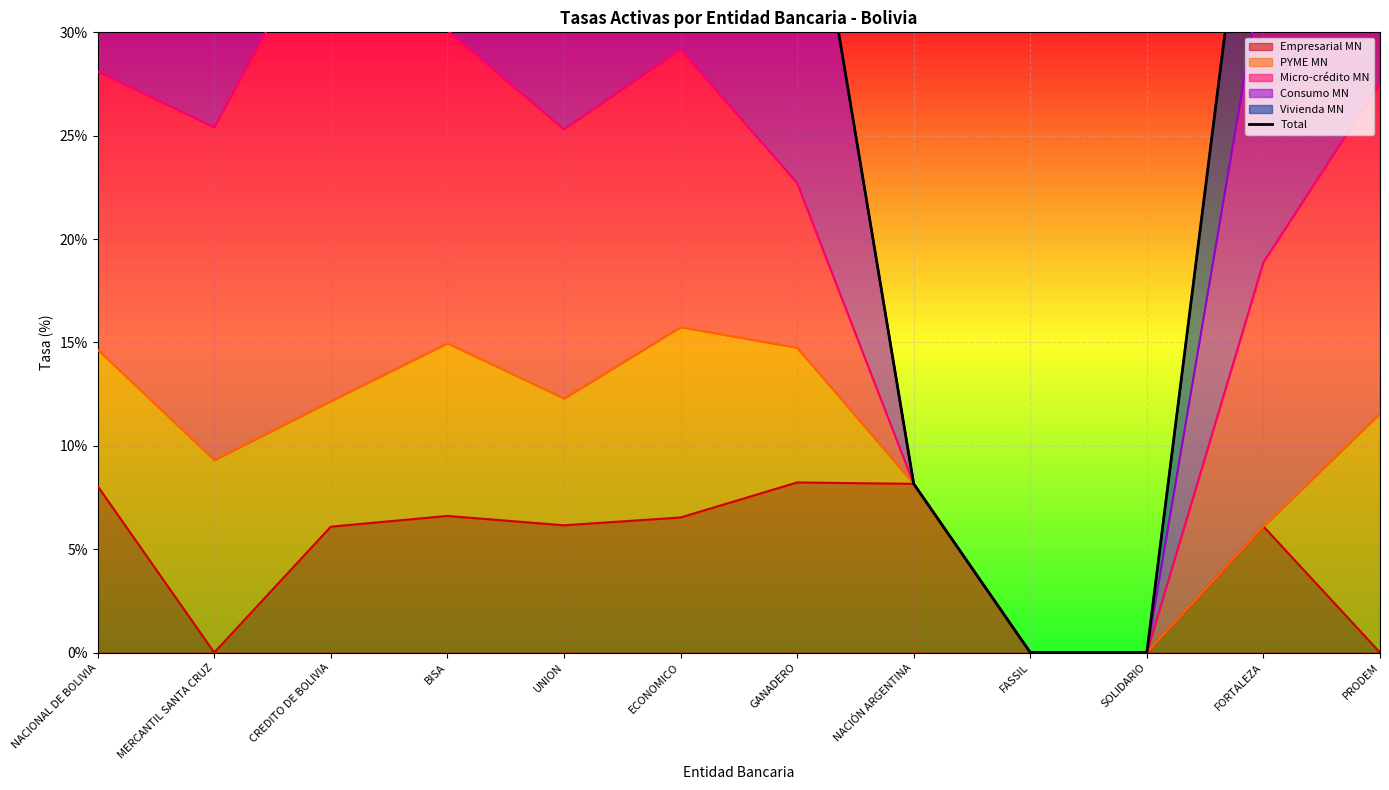

What is the difference between the maximum and second lowest values?

70.0